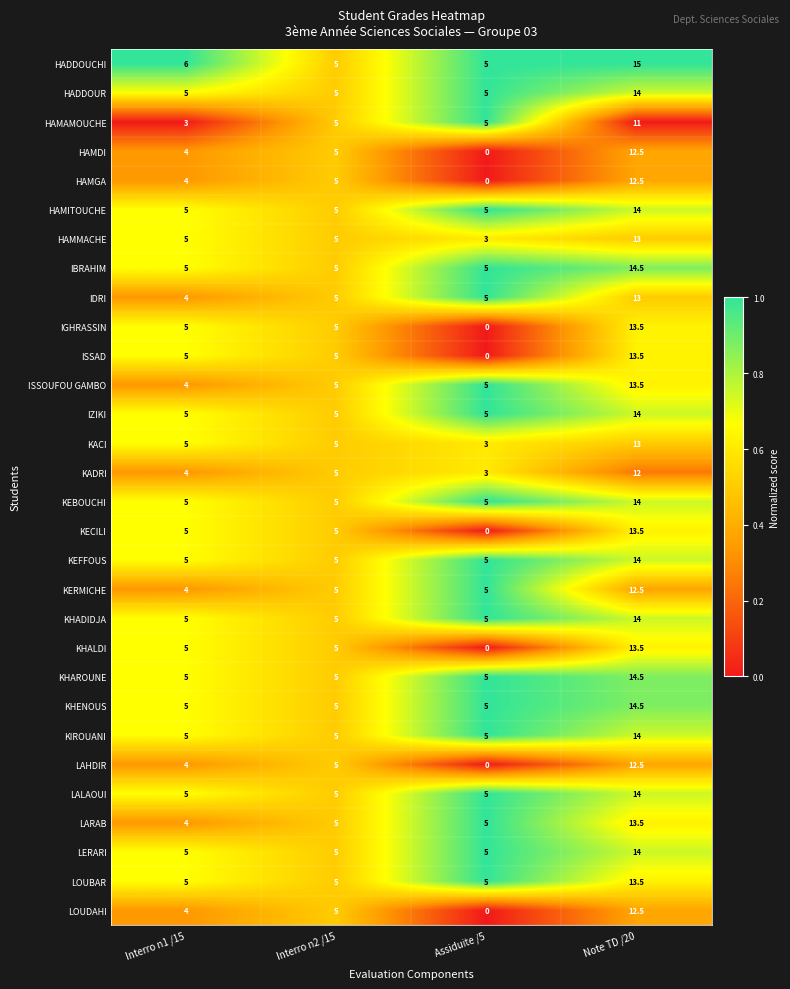

Between Interro n2 /15 and Note TD /20, which series saw the biggest shift?

HADDOUCHI